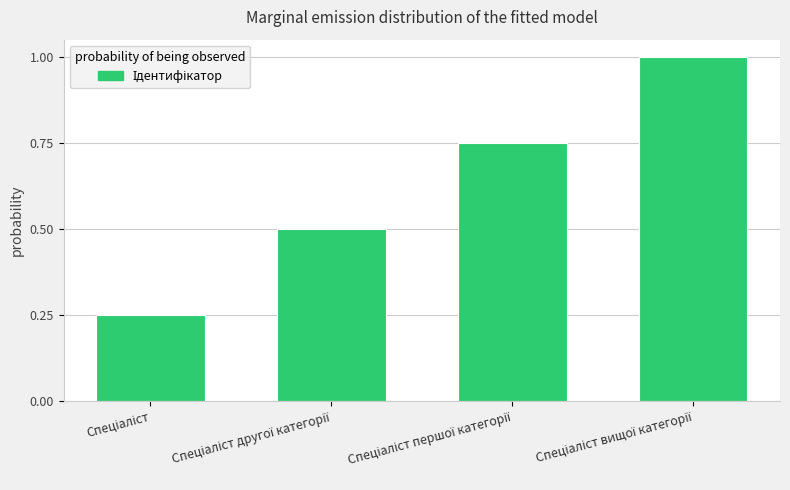

What is the maximum value shown in the chart?

1.0